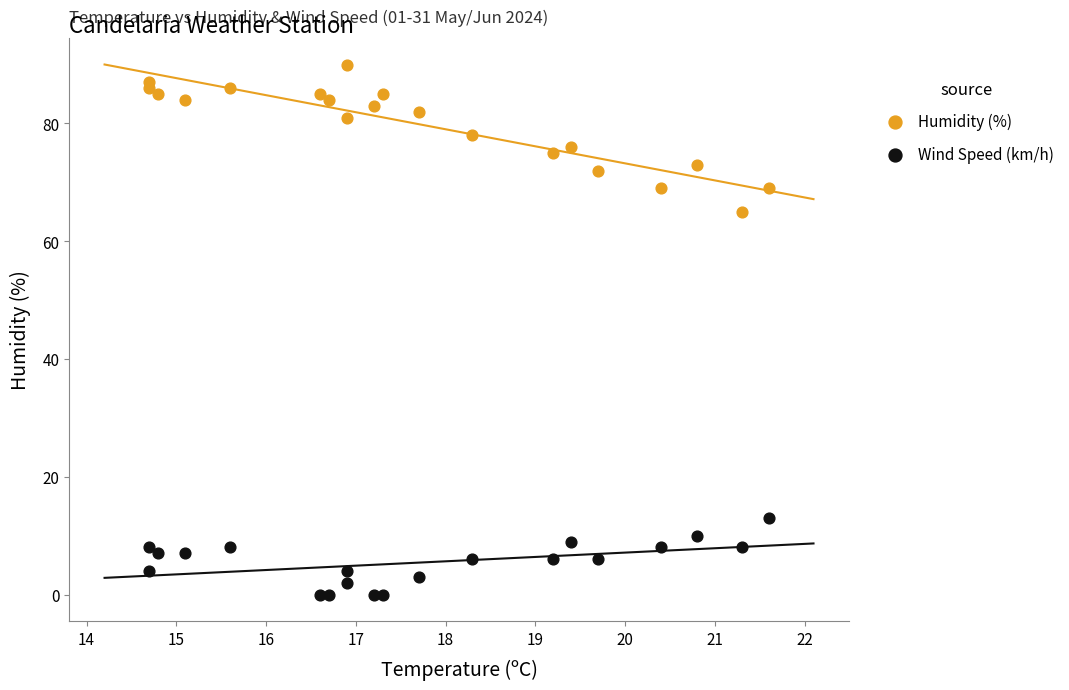

Which series reaches the minimum Y coordinate?

Wind Speed (km/h)